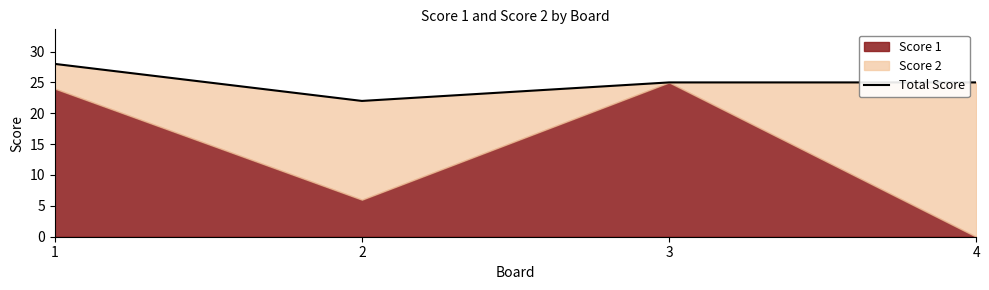

Count the values in the range 25 to 28.

3